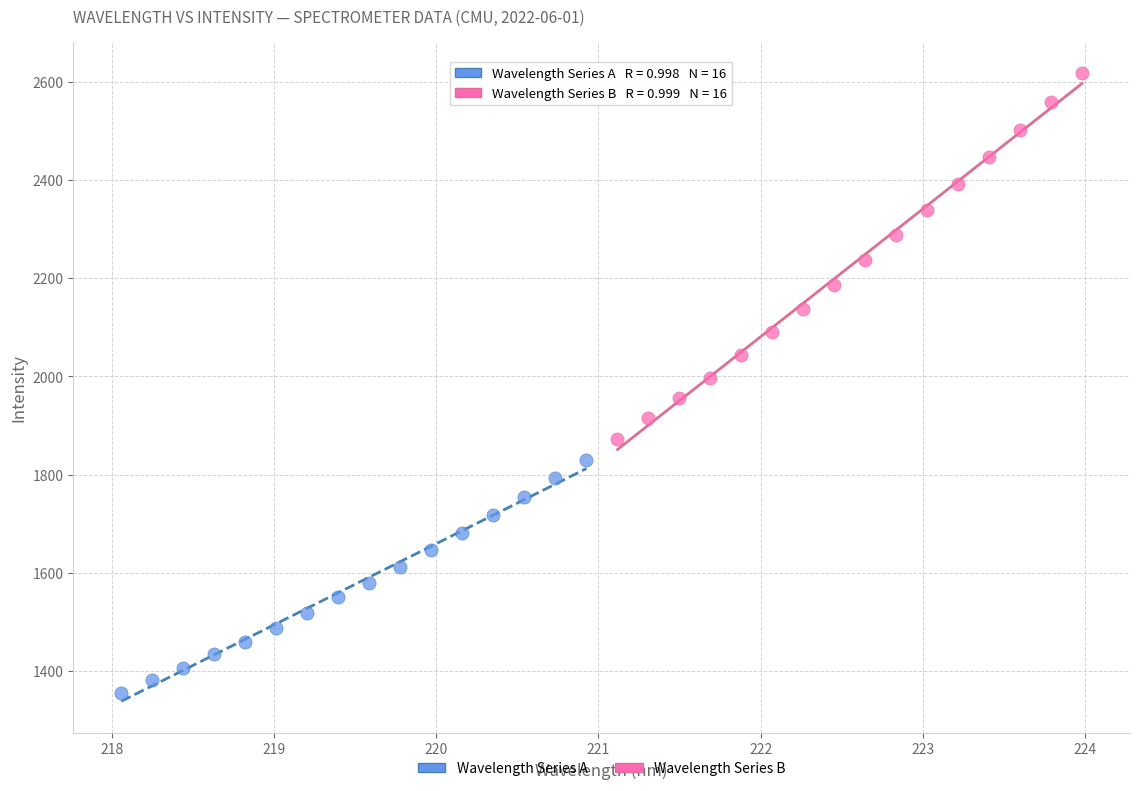

Which series has the largest Y range (max minus min)?

Wavelength Series B